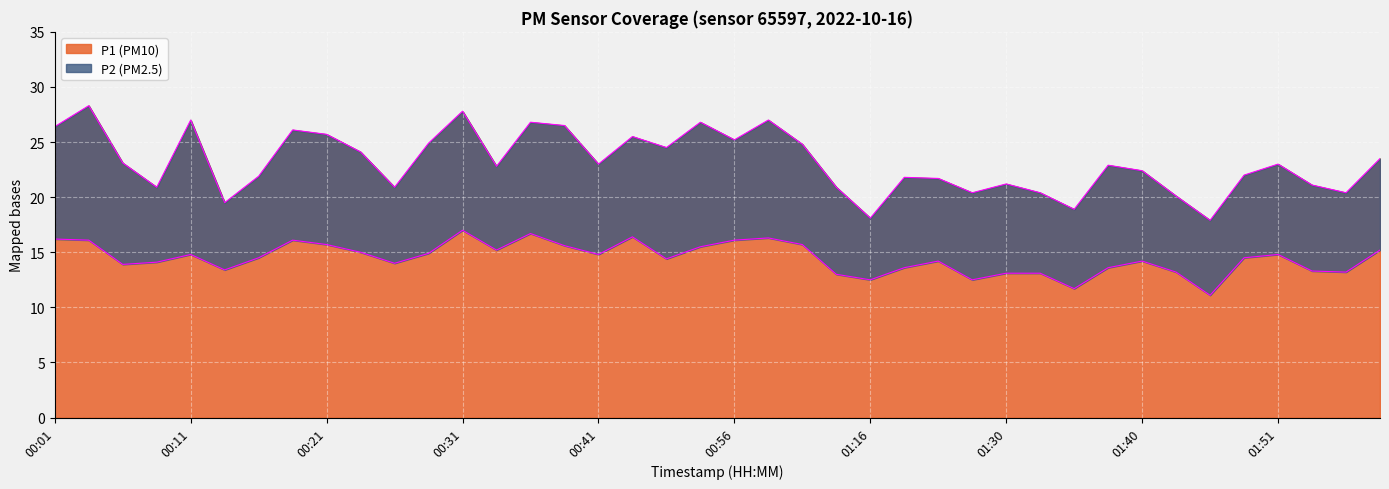

The P1 series shows 35.2 at 00:01. True or false?

False